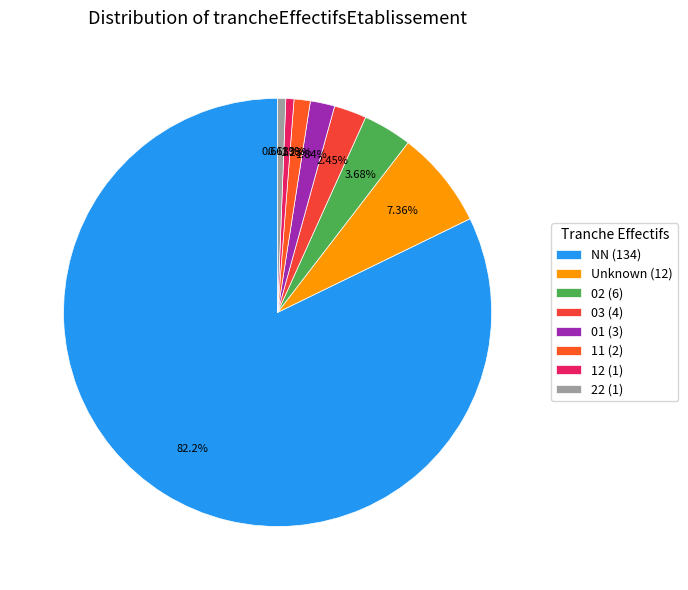

Count the number of slices in the pie.

8